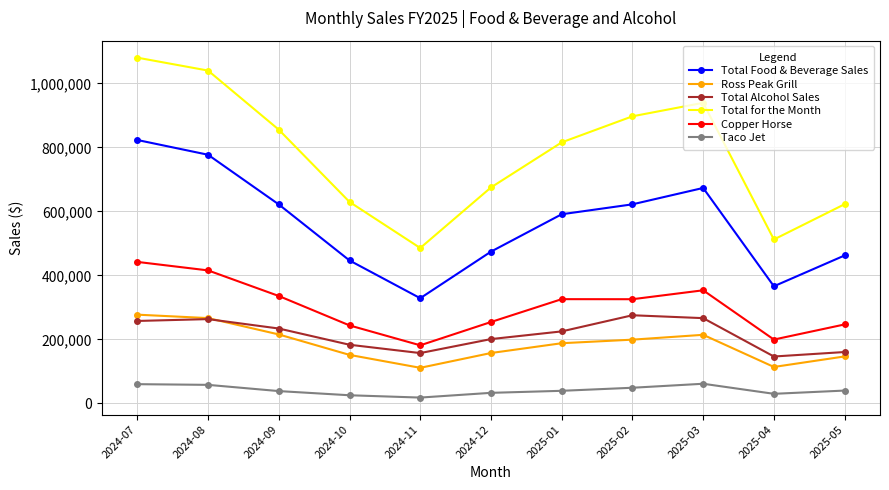

Between 2025-02 and 2025-05, which series saw the biggest shift?

Total for the Month